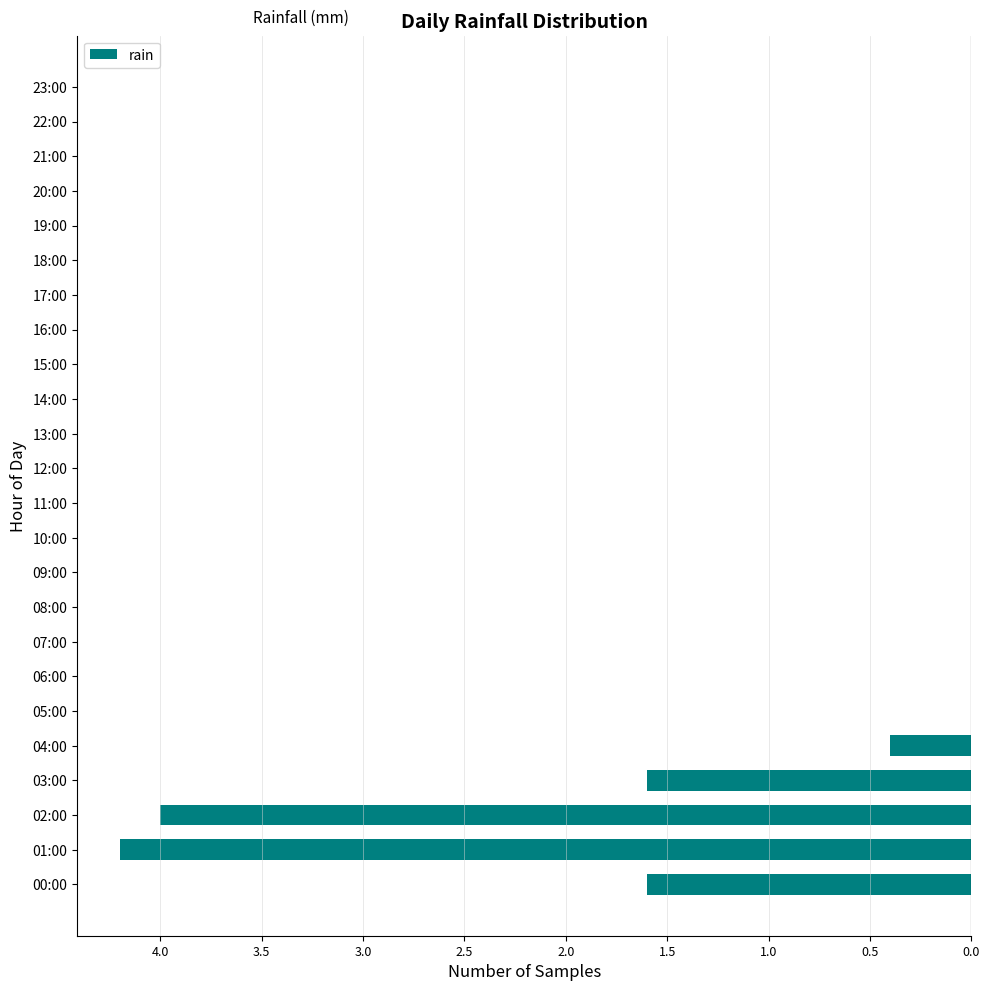

The chart shows a value of -2.0 at 14:00. True or false?

False